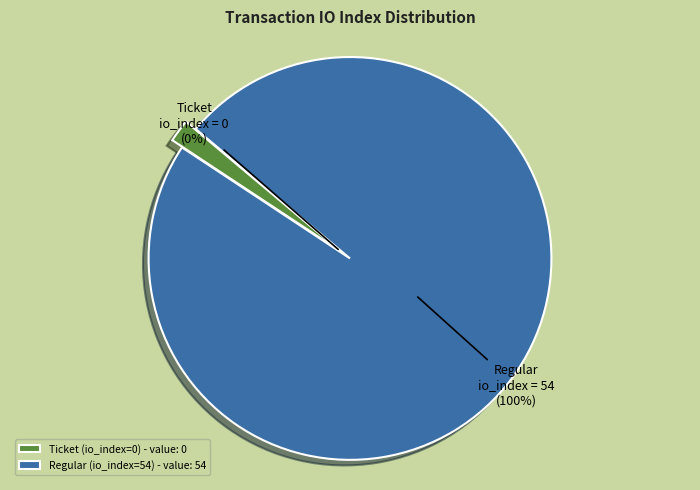

Which slice represents more than half of the pie?

Regular (io_index=54)